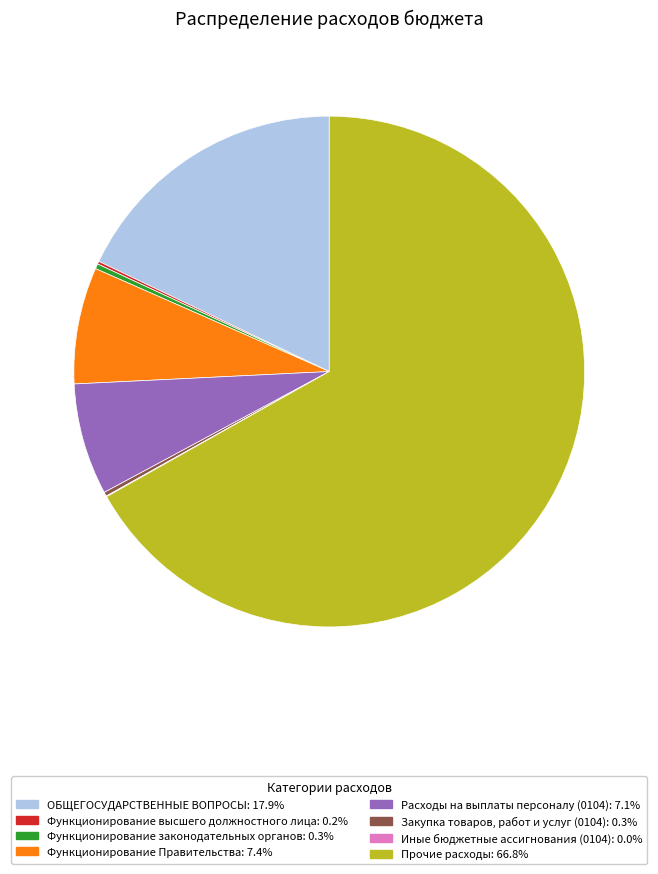

Is there a majority slice in this chart?

Yes